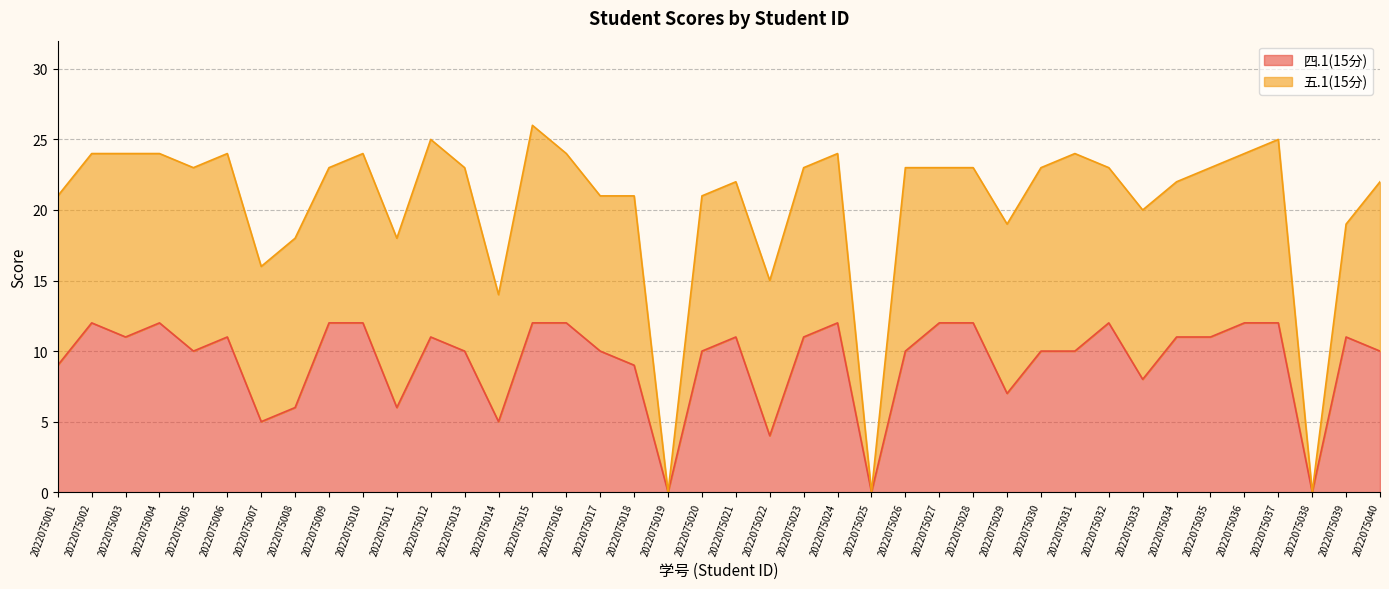

What is the greatest value displayed?

12